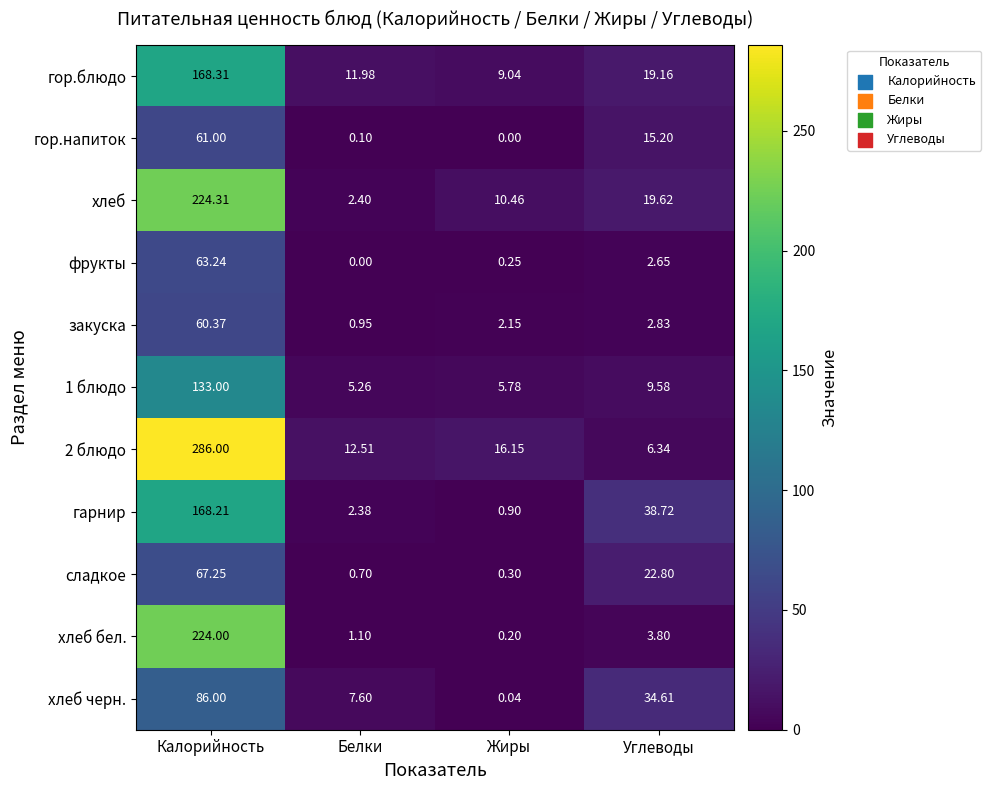

At Калорийность, list the series in order from smallest to largest.

закуска, гор.напиток, фрукты, сладкое, хлеб черн., 1 блюдо, гарнир, гор.блюдо, хлеб бел., хлеб, 2 блюдо